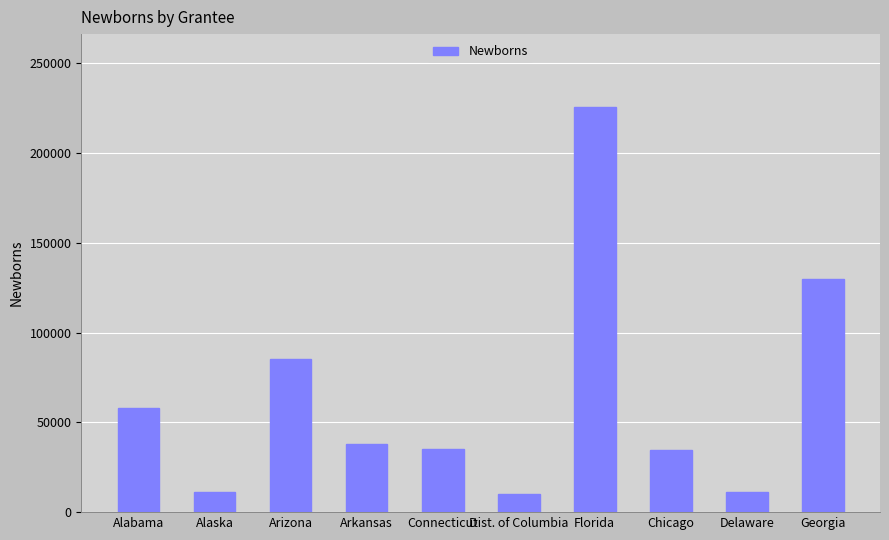

What is the minimum value shown in the chart?

9832